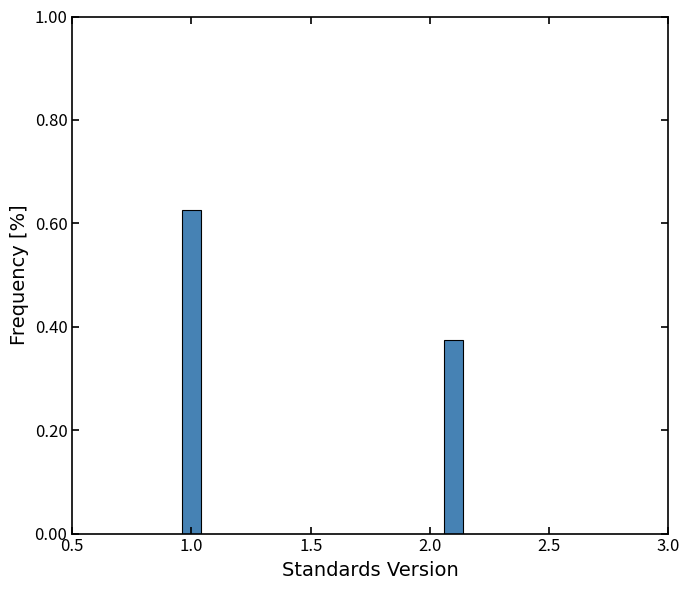

What is the label of the 1st bar from the right?

2.0